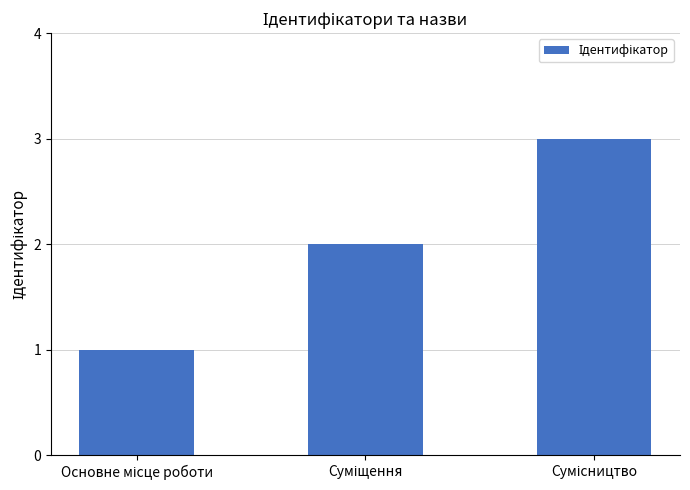

How many bars are there in total?

3